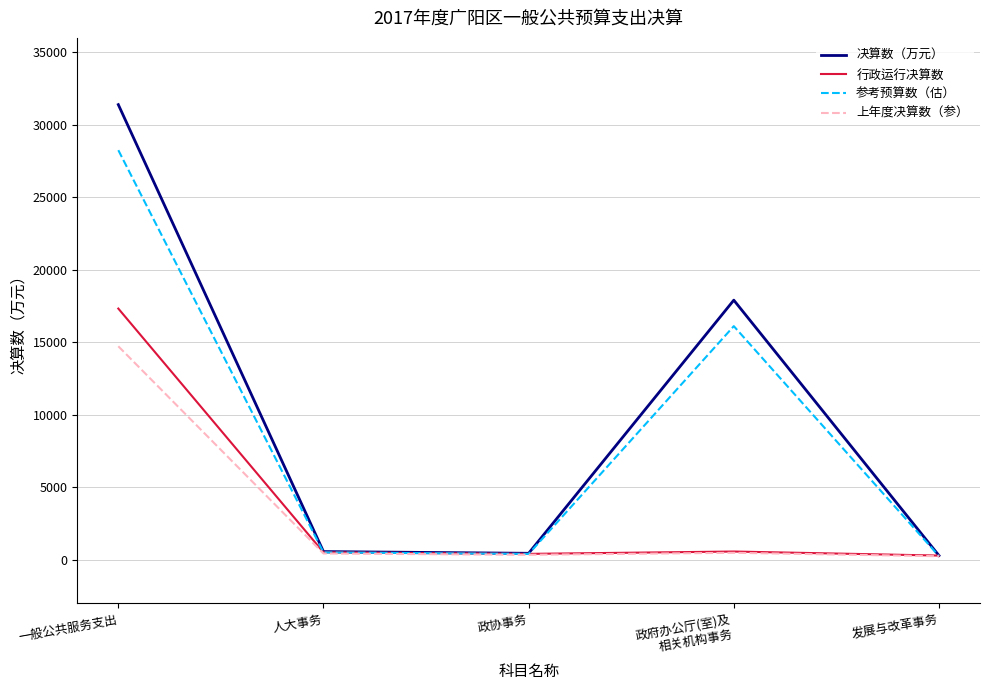

What position from the right is 政协事务?

3